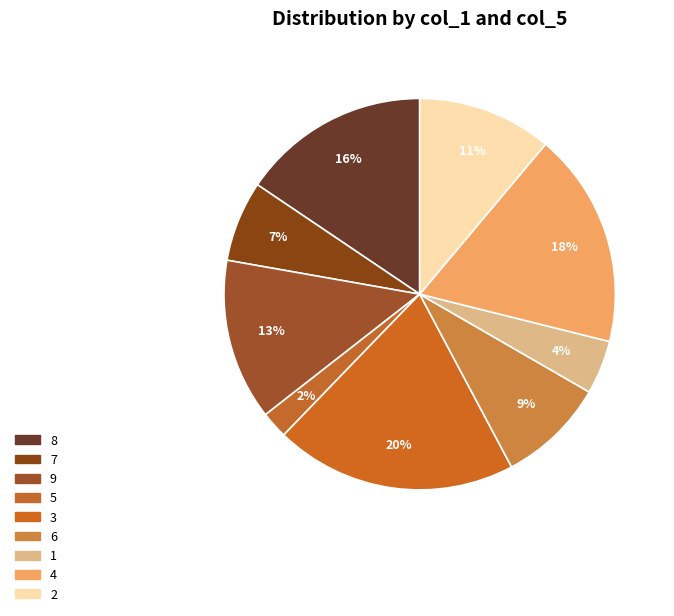

Approximately how many times larger is the value at 5 compared to 8?

0.1